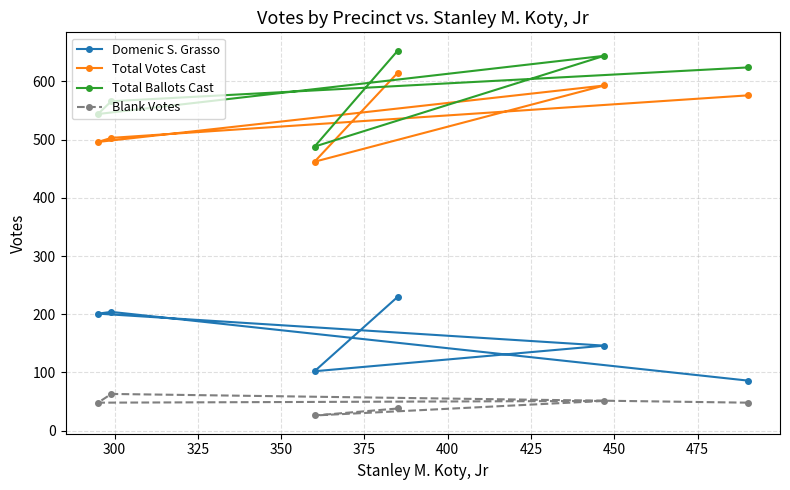

What is the difference between the maximum and minimum values in the Total Votes Cast series?

153